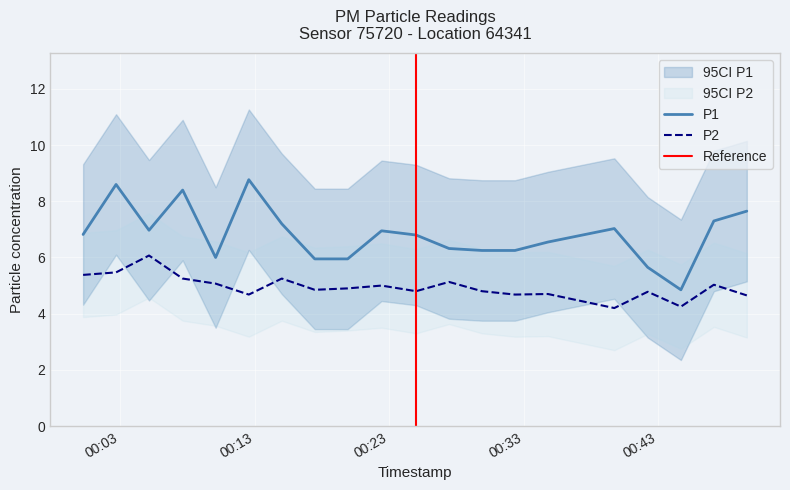

List the series in order of their peak value, lowest first.

P2, P1